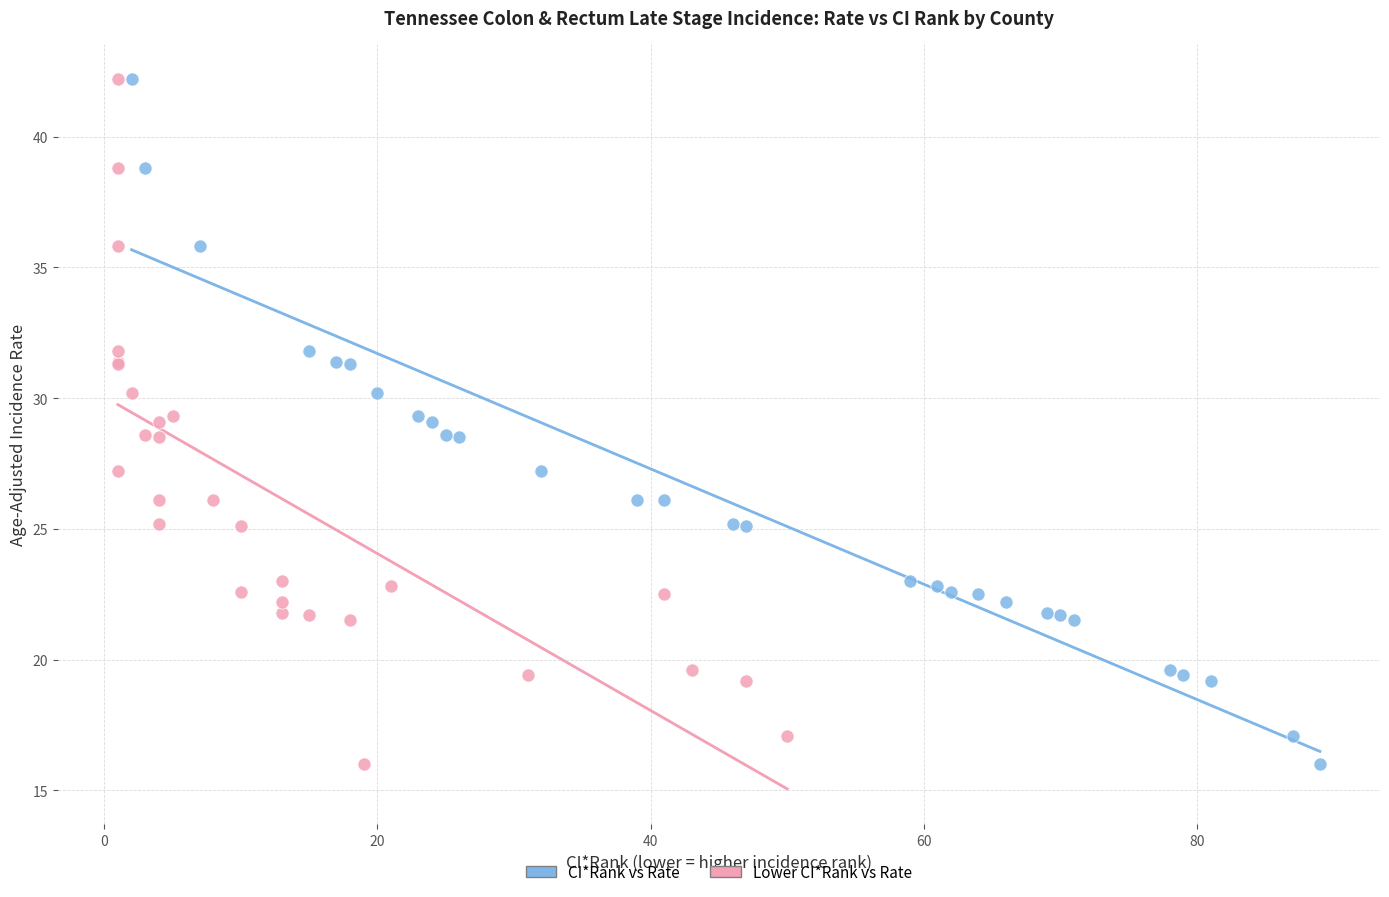

What are all the series names shown in the legend?

CI*Rank vs Rate, Lower CI*Rank vs Rate